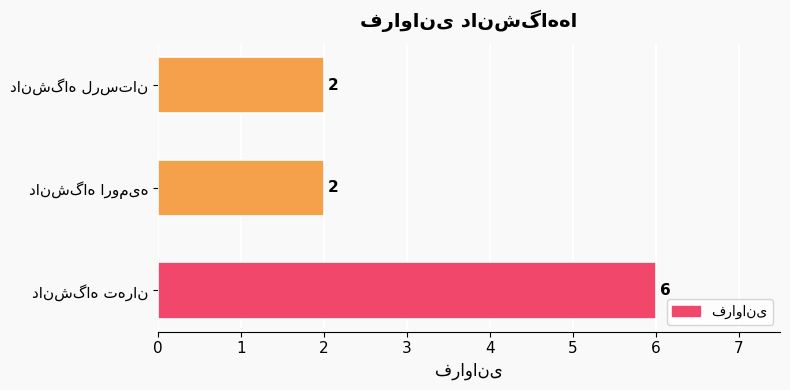

What is the maximum value shown in the chart?

6